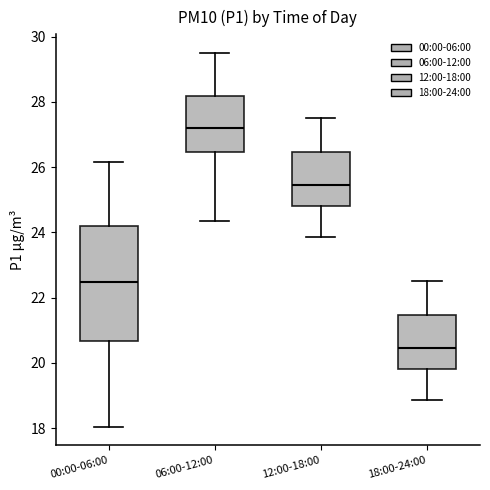

Where is the lower edge of the box for 18:00-24:00 on the y-axis? The values are not printed on the chart, so give them approximately, as read against the axis.

19.8